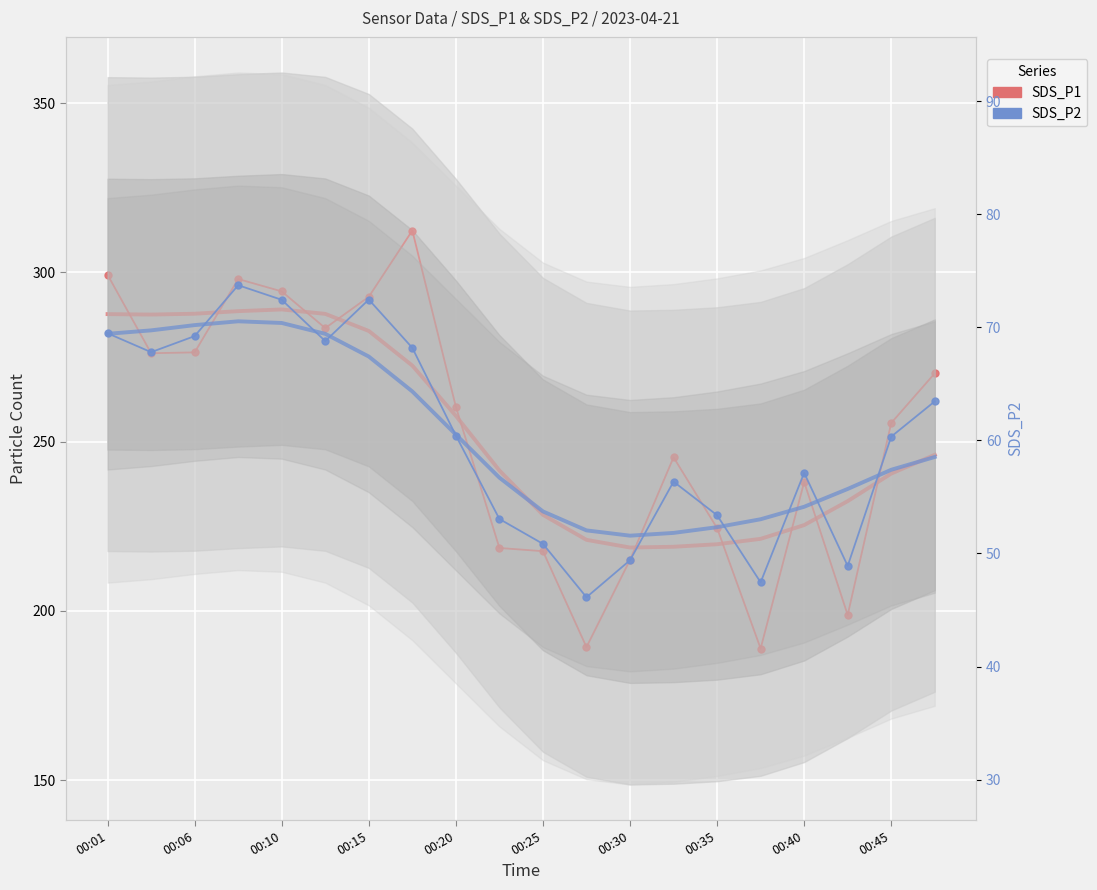

The SDS_P2 series shows 106.0 at 00:25. True or false?

False